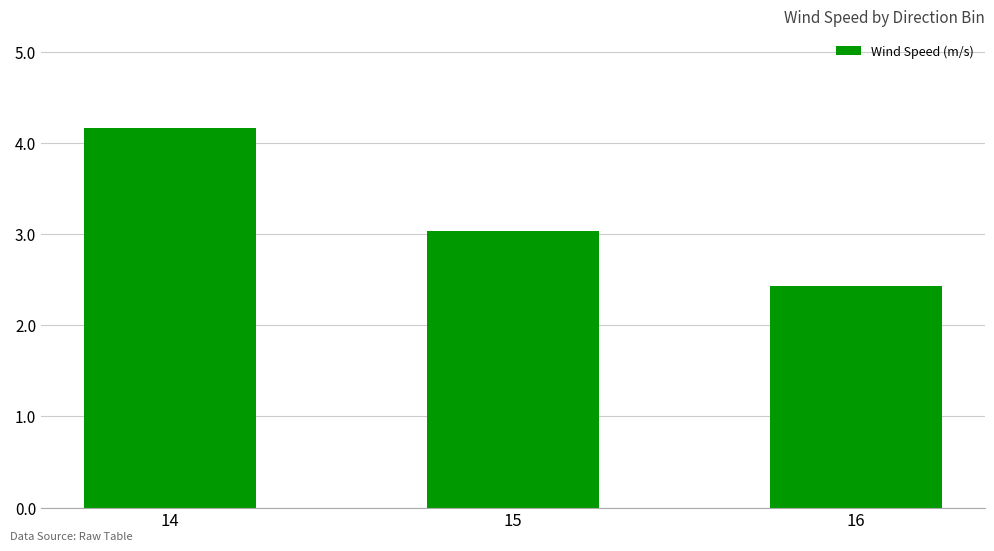

Is it true that the value at 15 is 3.0?

True